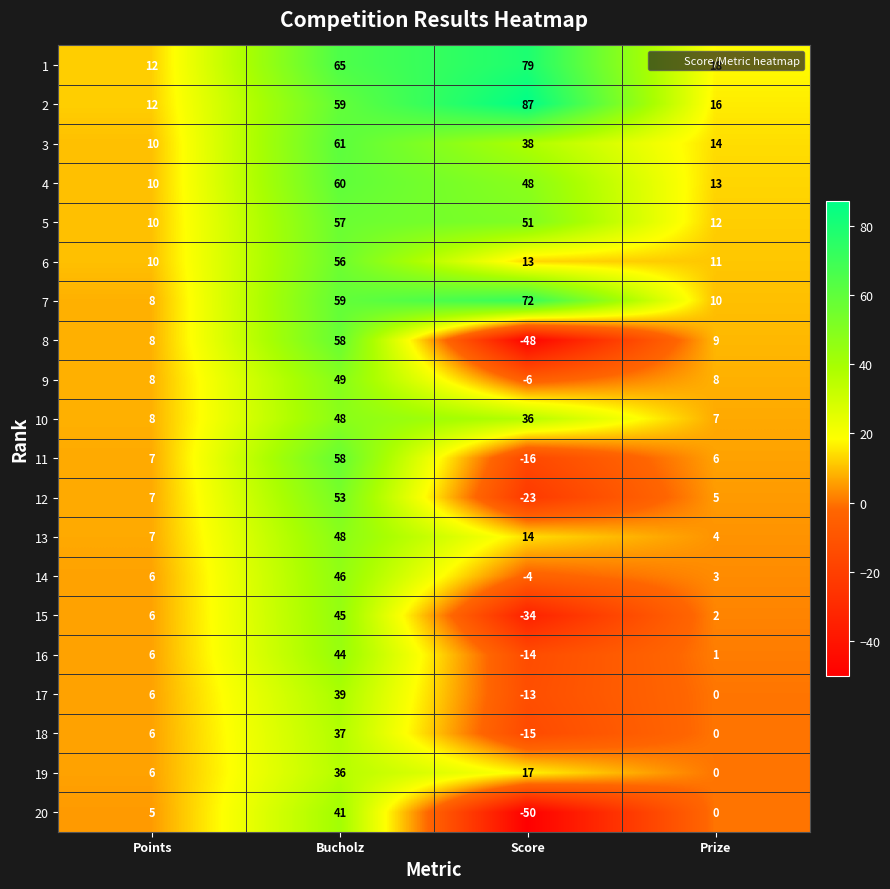

Is it true that 2 equals 16 at Prize?

True